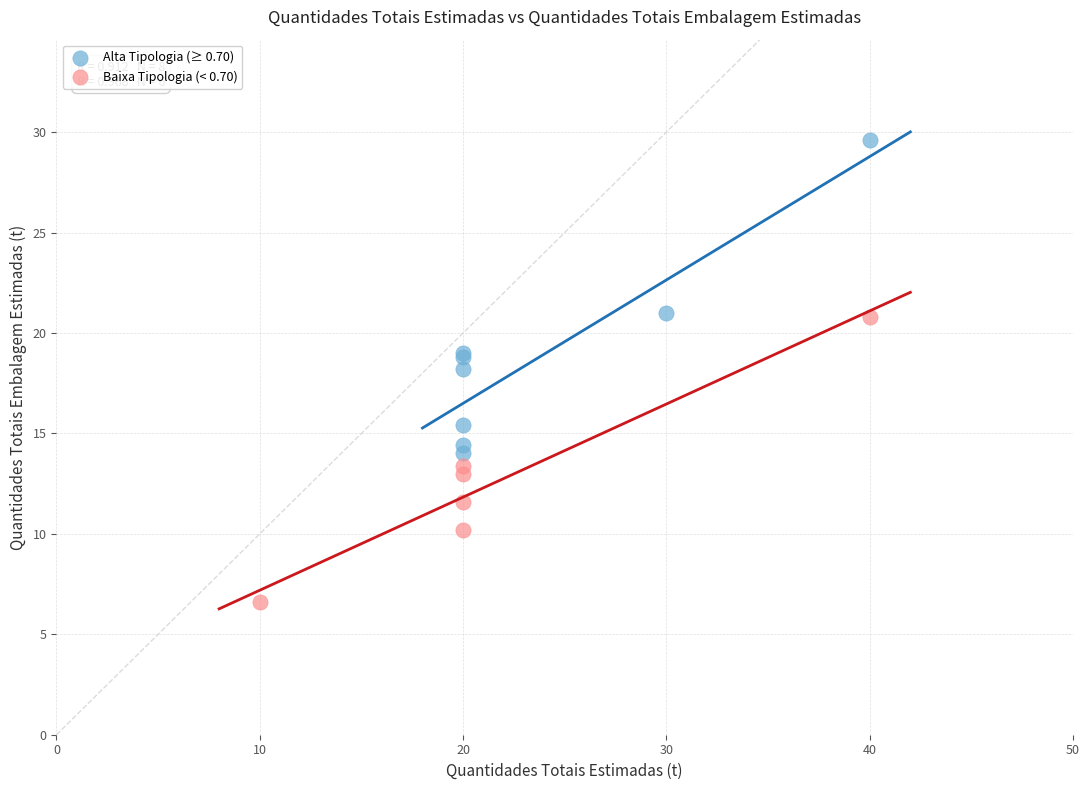

Which series reaches the maximum Y coordinate?

Alta Tipologia (≥ 0.70)